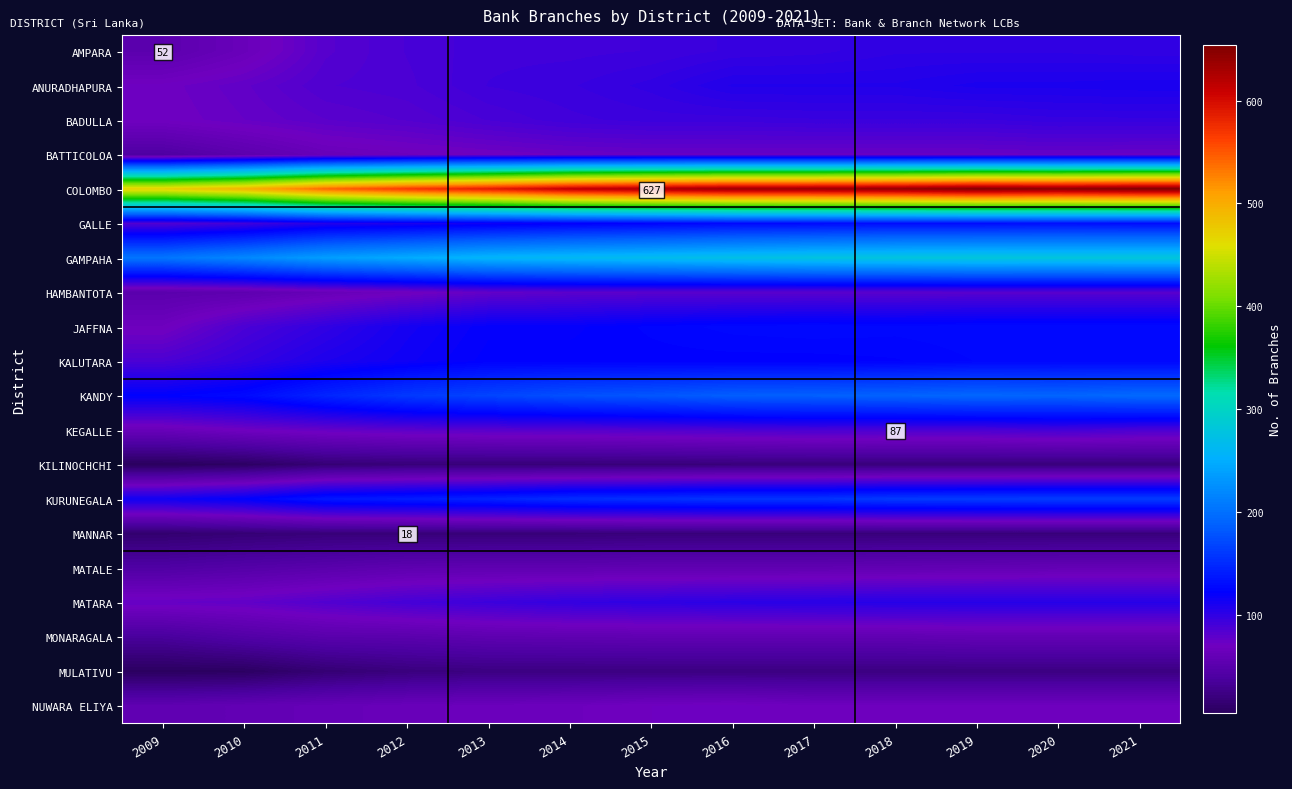

What is the highest value of the ANURADHAPURA series?

110